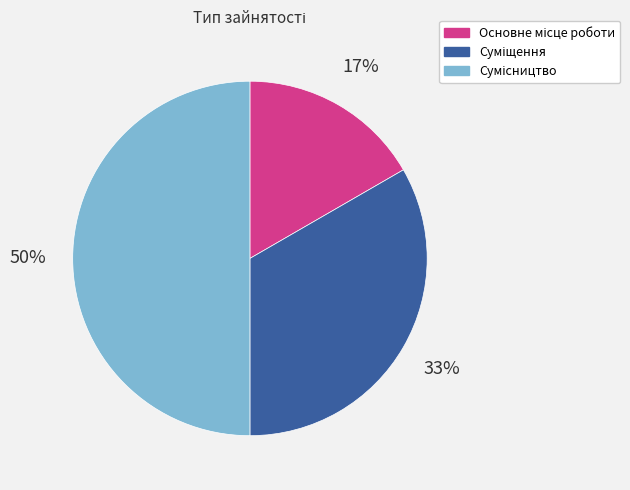

Count the number of slices in the pie.

3